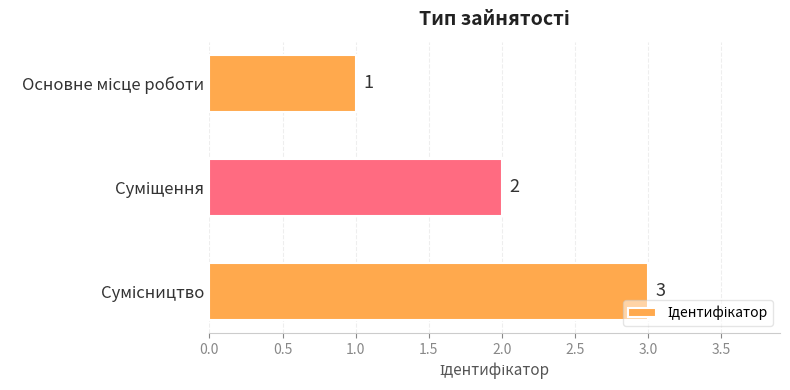

Are the bars horizontal?

Yes